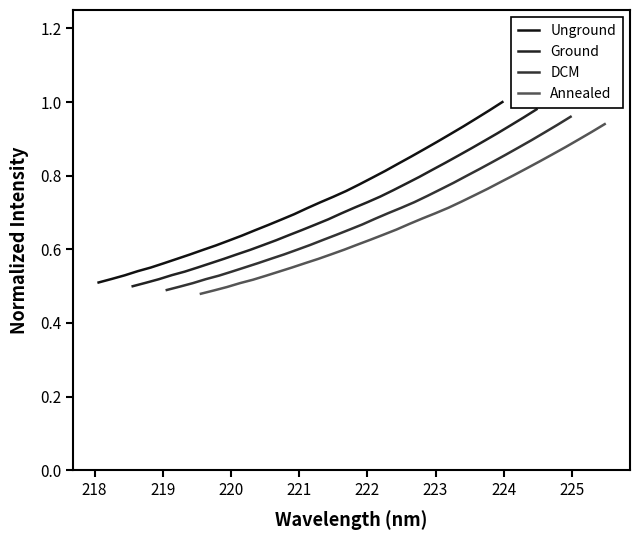

What is the difference between the second highest and second lowest values in the DCM series?

0.4